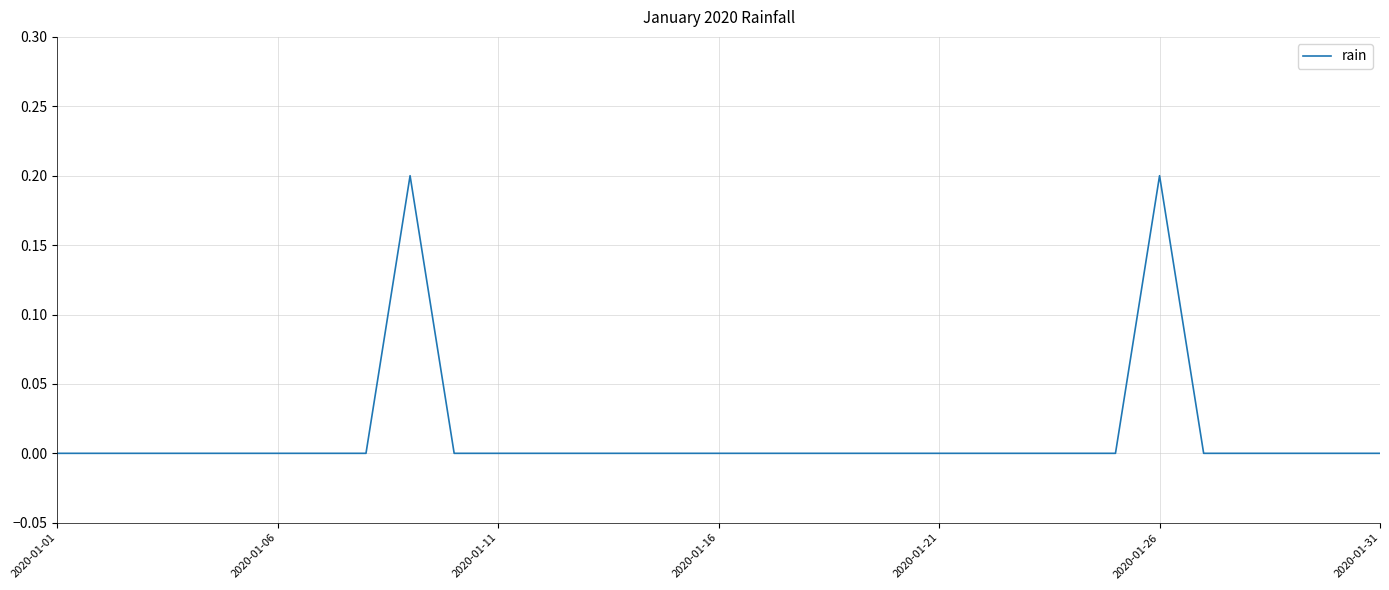

List the labels in order of value, smallest first.

2020-01-01, 2020-01-06, 2020-01-11, 2020-01-16, 2020-01-21, 2020-01-26, 2020-01-31, 7, 9, 10, 11, 12, 13, 14, 15, 16, 17, 18, 19, 20, 21, 22, 23, 24, 26, 27, 28, 29, 30, 8, 25